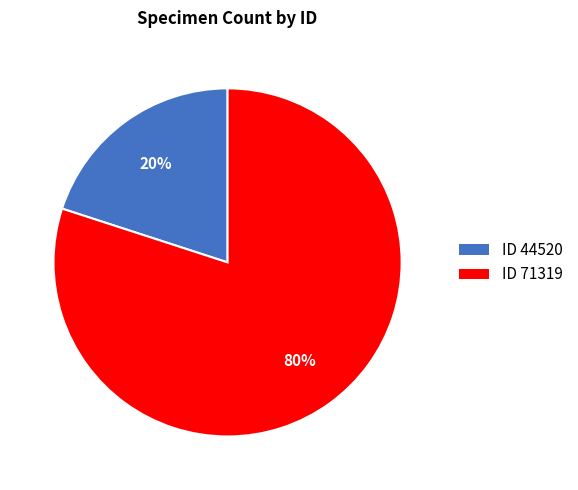

How many slices are in this pie chart?

2